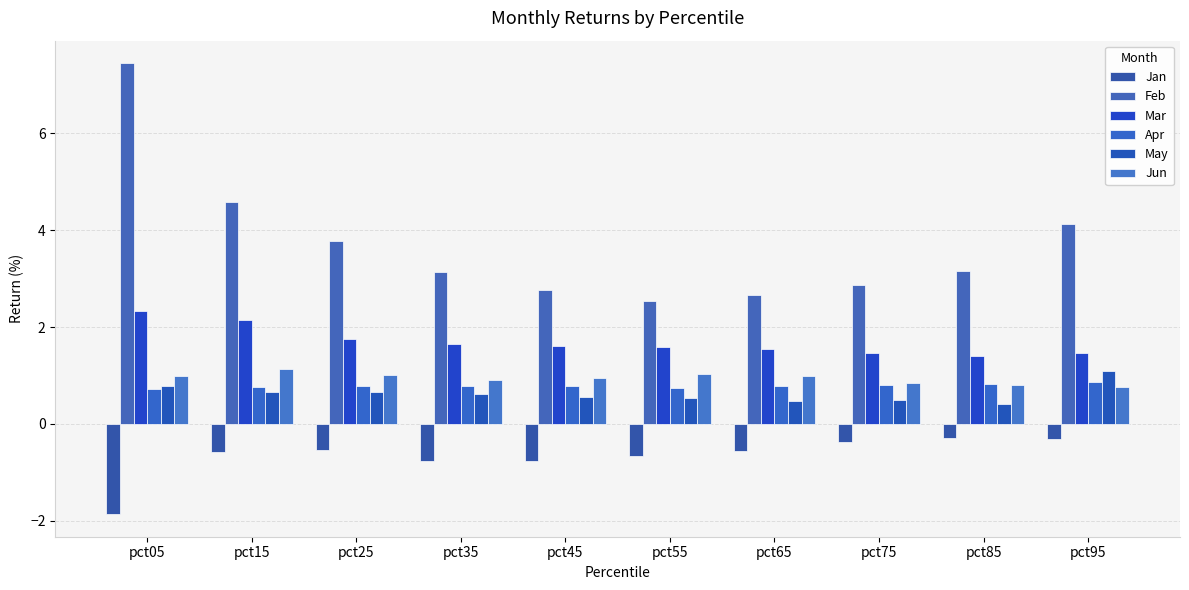

What is the value of the Jan bar at the 4th from the left?

-0.8